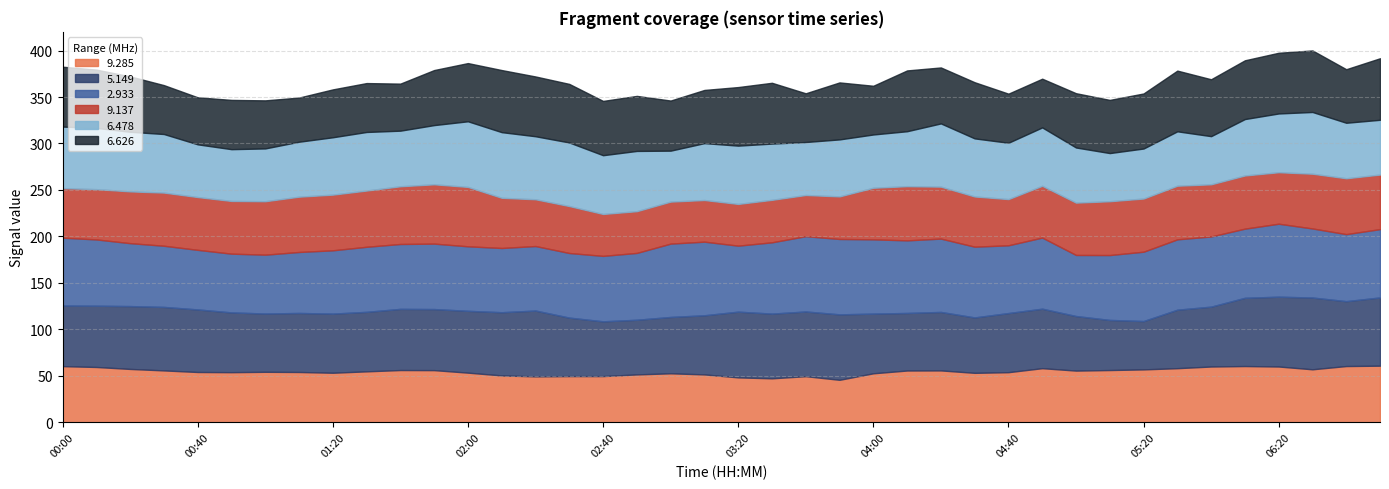

In   6.626, how many points are higher than both neighbors (excluding endpoints)?

11